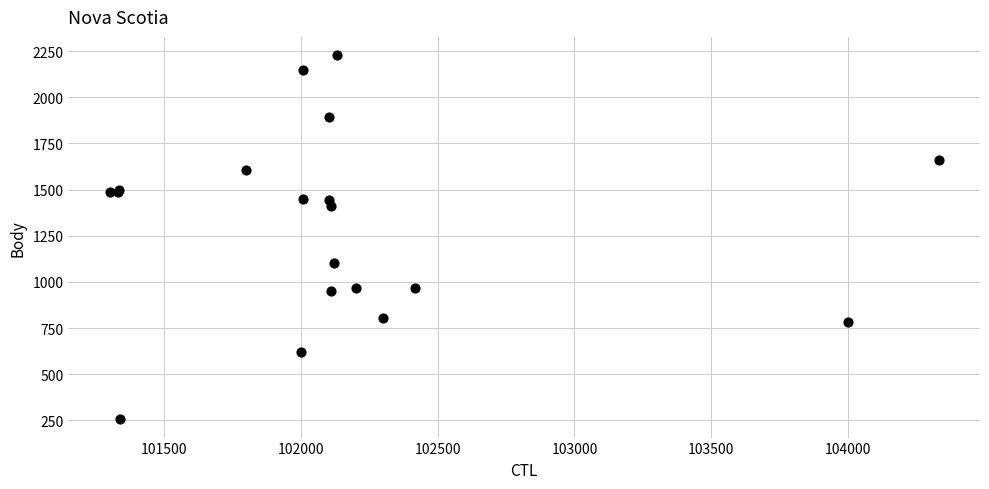

What Y value in the scatter plot is closest to 1242?

1104